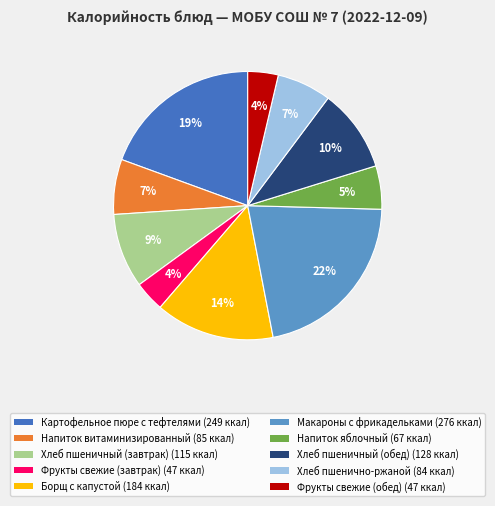

The Макароны с фрикадельками slice represents 29% of the pie. True or false?

False